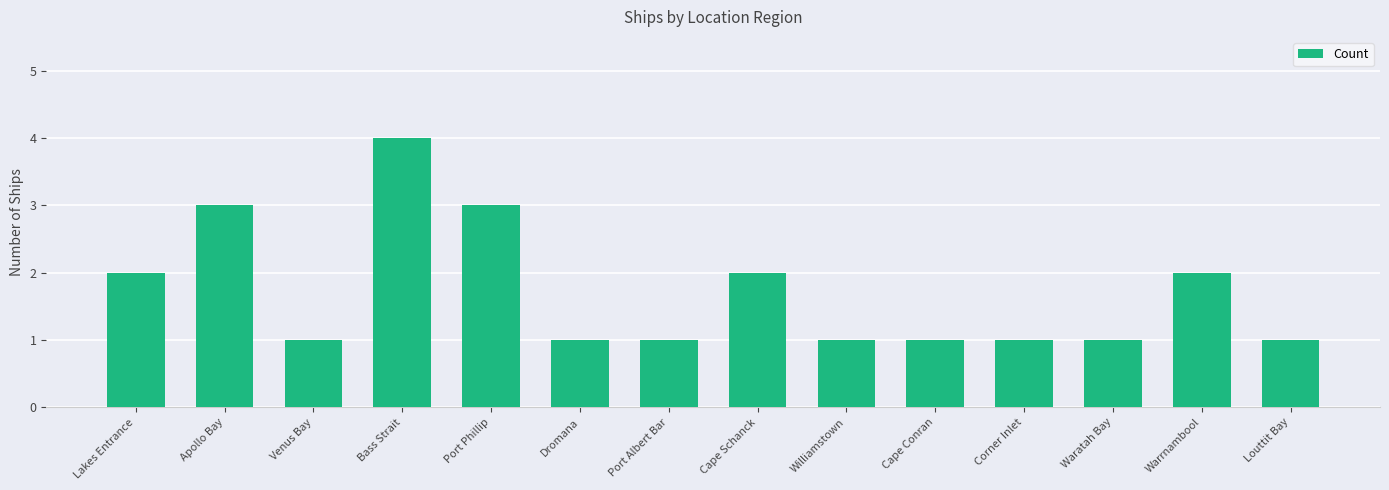

Reading right to left, extract all data points from this chart.

1	2	1	1	1	1	2	1	1	3	4	1	3	2